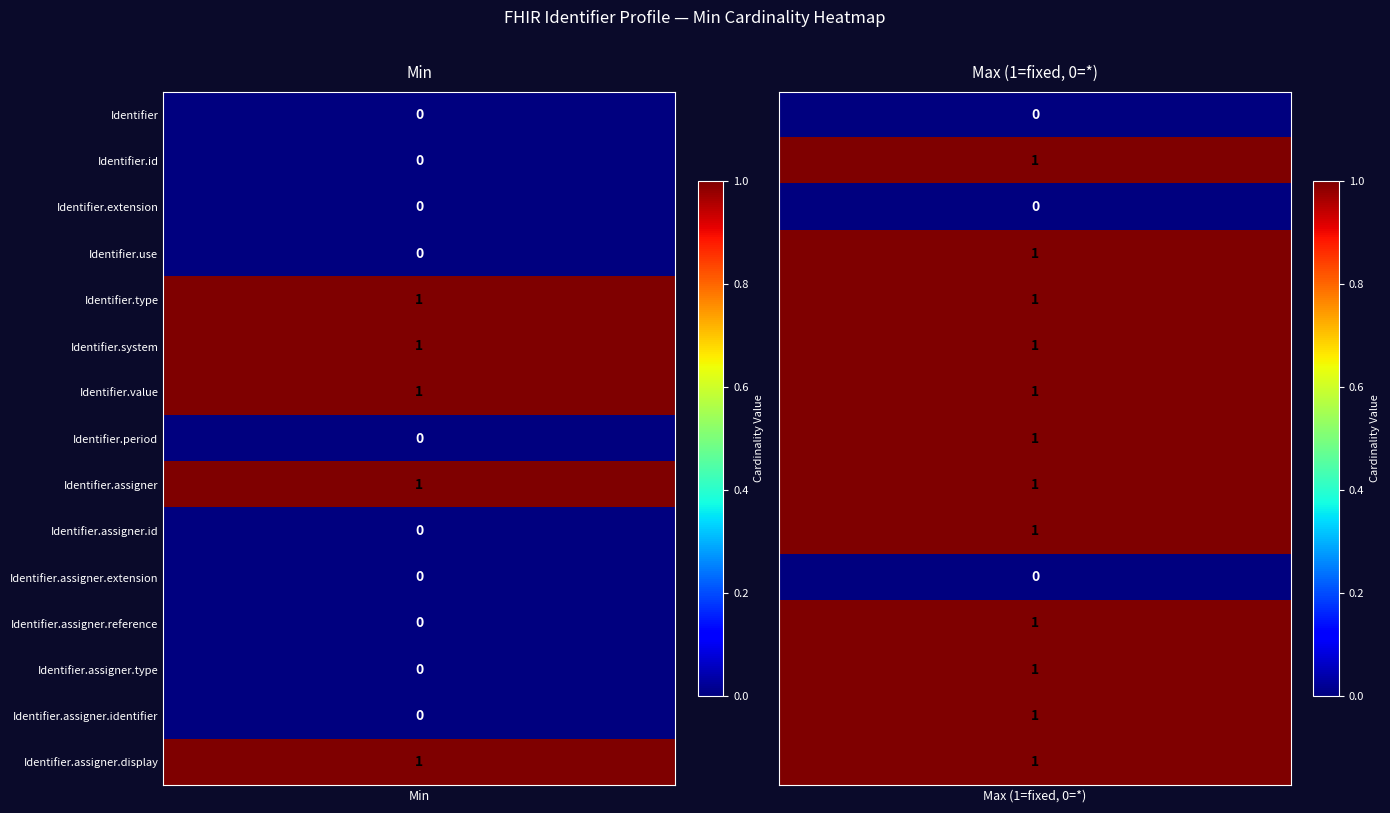

Rank the series by their maximum value, from lowest to highest.

Identifier, Identifier.id, Identifier.extension, Identifier.use, Identifier.period, Identifier.assigner.id, Identifier.assigner.extension, Identifier.assigner.reference, Identifier.assigner.type, Identifier.assigner.identifier, Identifier.type, Identifier.system, Identifier.value, Identifier.assigner, Identifier.assigner.display